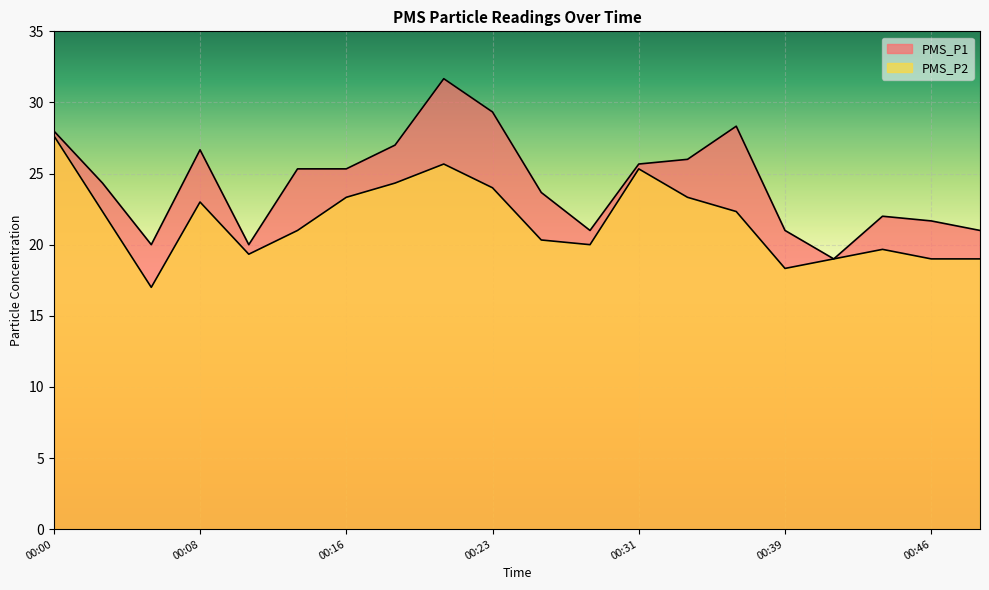

Which series has the largest total across all categories?

PMS_P1